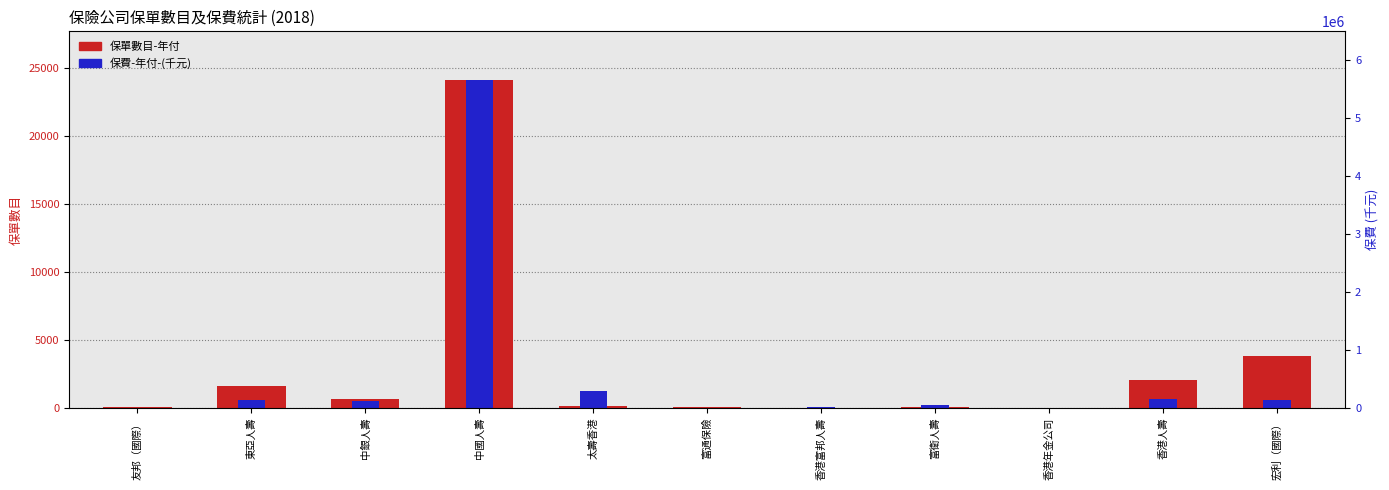

Which category has the highest value in the 保單數目-年付 series?

中國人壽